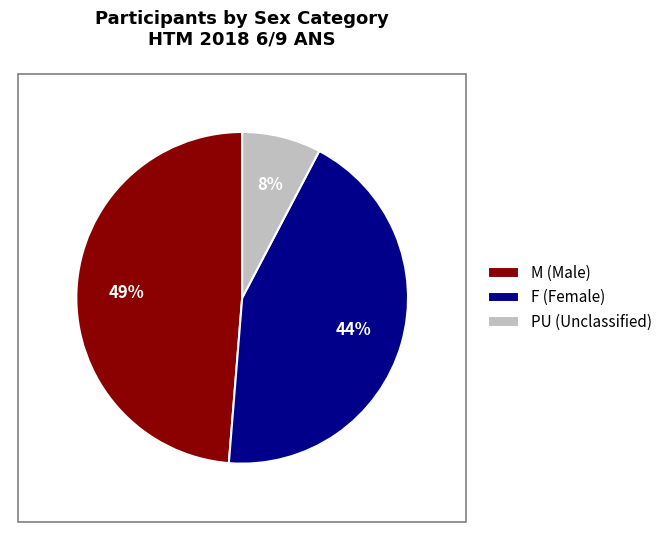

To the nearest percent, what is the average slice percentage?

33%